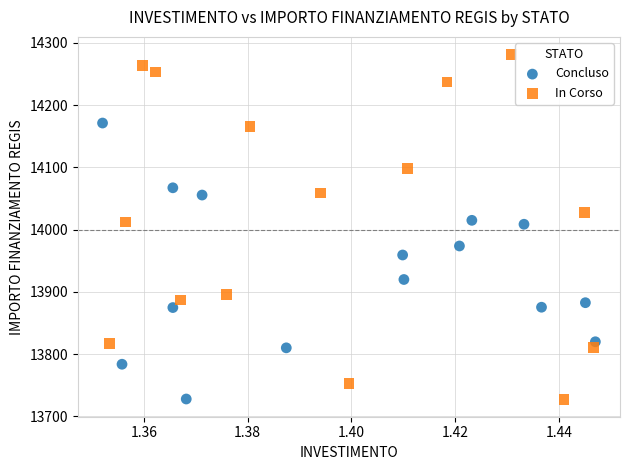

Which series reaches the maximum Y coordinate?

In Corso